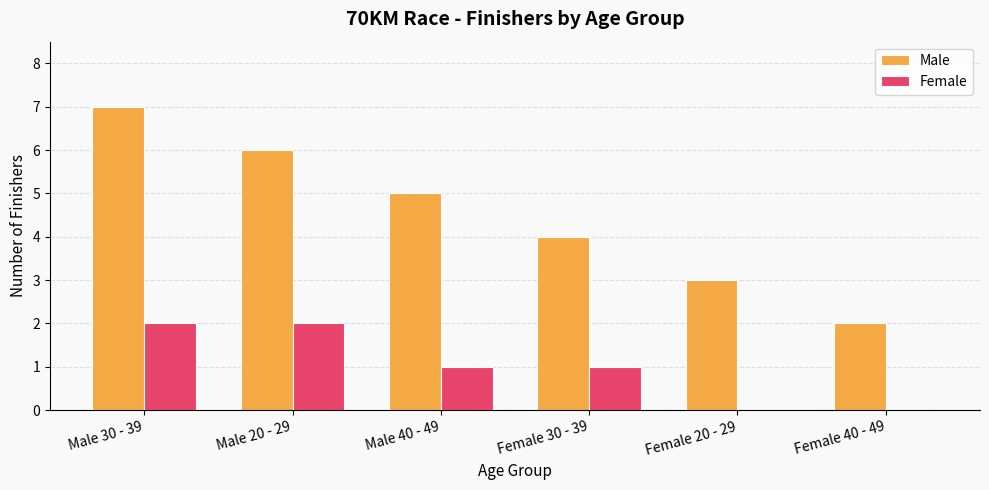

At which category is the sum across all series the highest?

Male 30 - 39